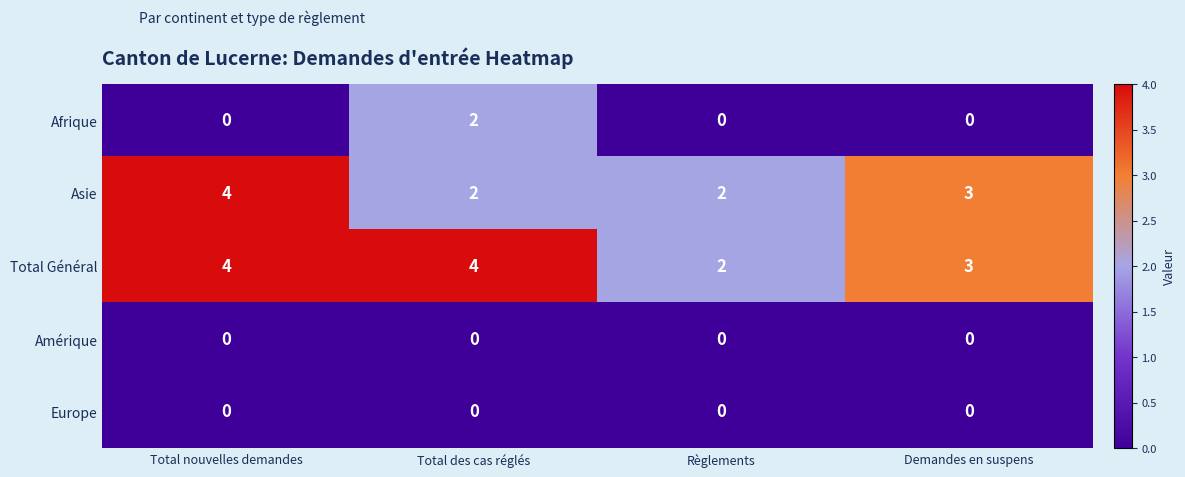

What is the total value across all series at Demandes en suspens?

6